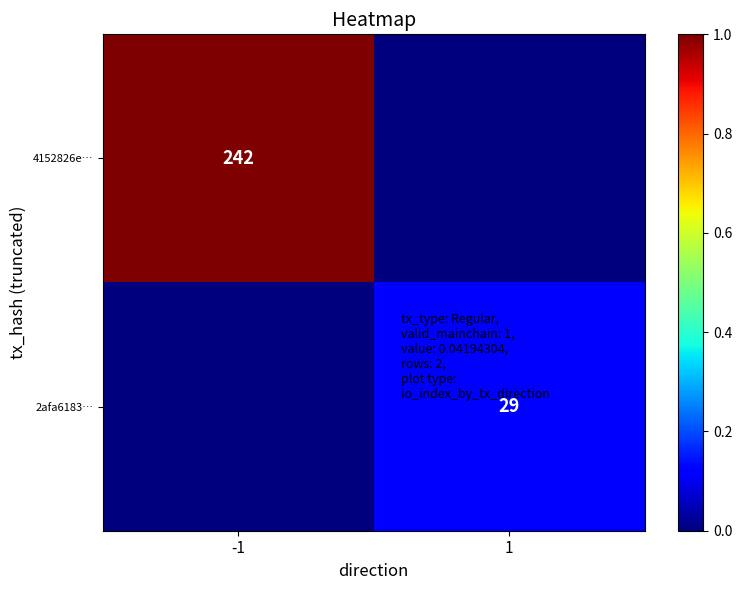

The 2afa6183… series shows 29 at 1. True or false?

True